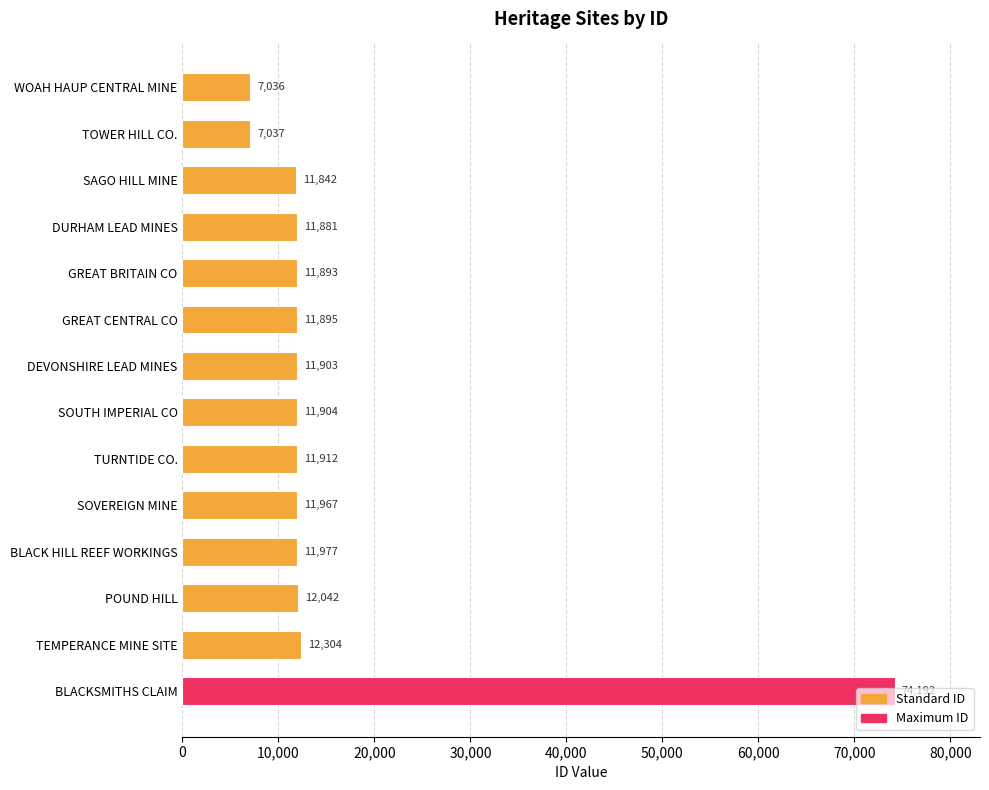

Does the chart contain stacked bars?

No